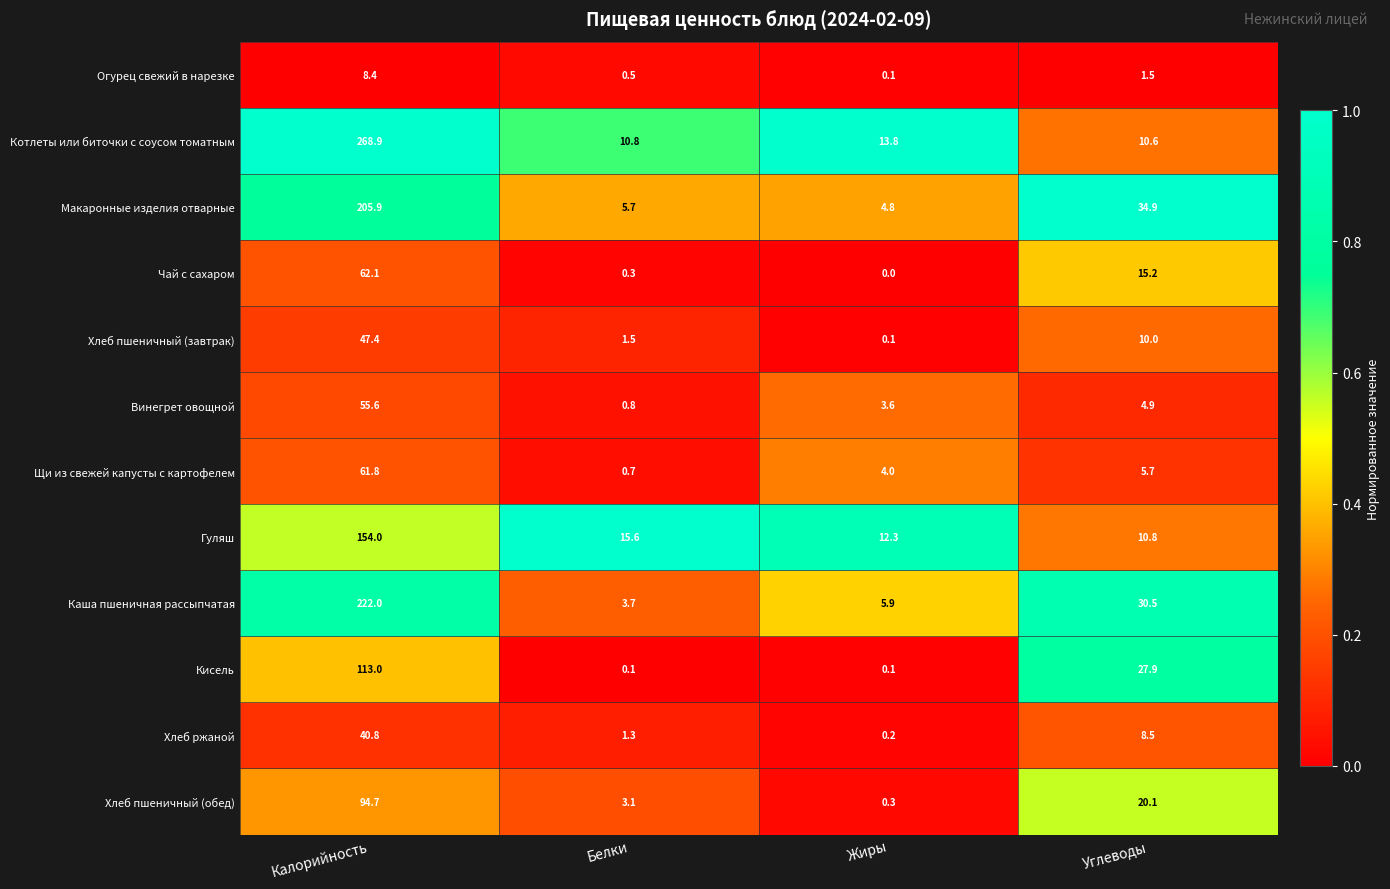

At Калорийность, list the series in order from smallest to largest.

Огурец свежий в нарезке, Хлеб ржаной, Хлеб пшеничный (завтрак), Винегрет овощной, Щи из свежей капусты с картофелем, Чай с сахаром, Хлеб пшеничный (обед), Кисель, Гуляш, Макаронные изделия отварные, Каша пшеничная рассыпчатая, Котлеты или биточки с соусом томатным